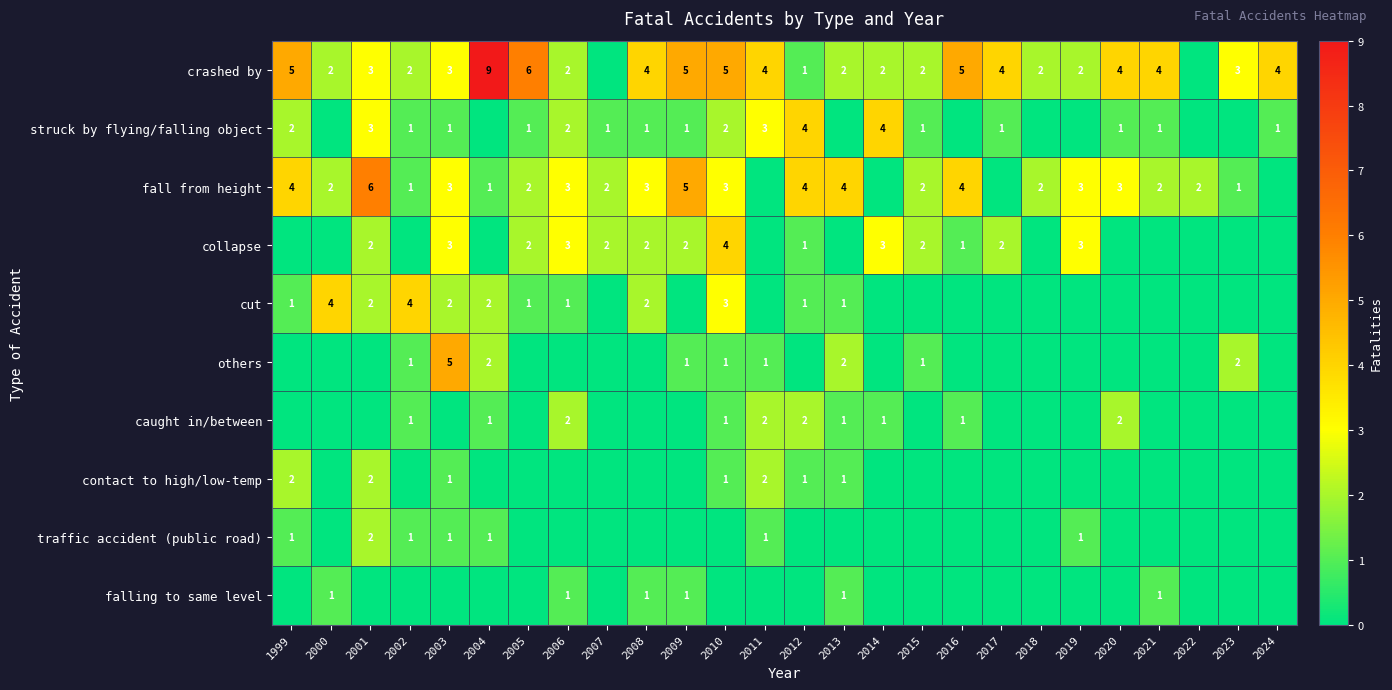

True or false: contact to high/low-temp has a value of 2 at 2003.

False